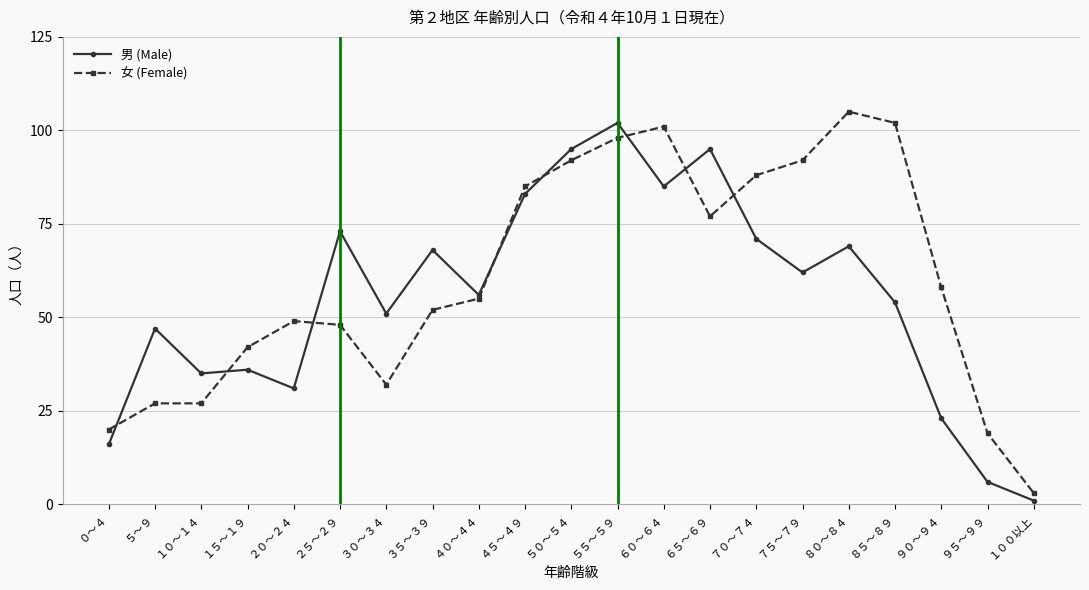

What are all the series names shown in the legend?

男 (Male), 女 (Female)